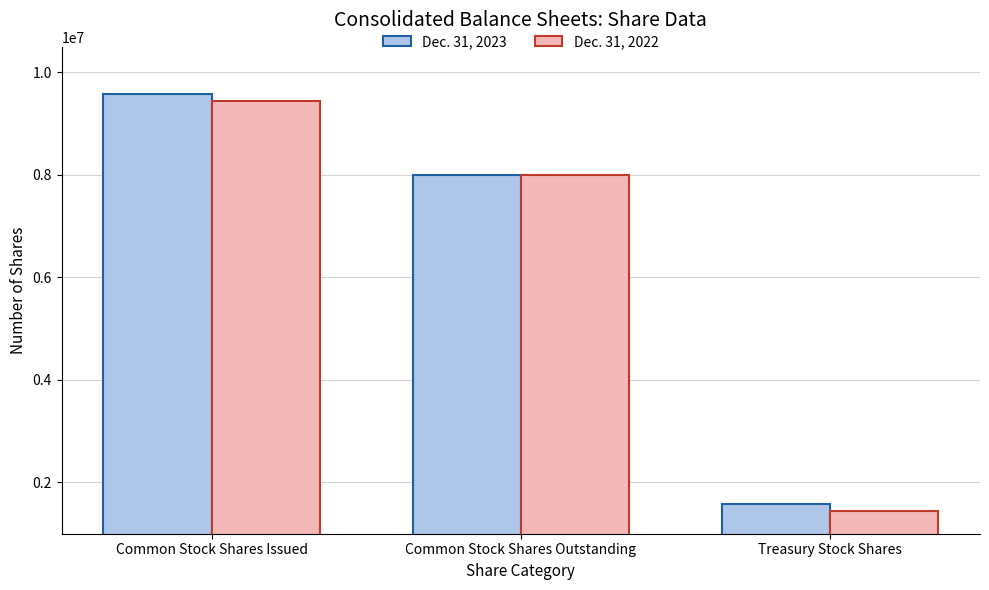

What is the total value across all series at Treasury Stock Shares?

3031000